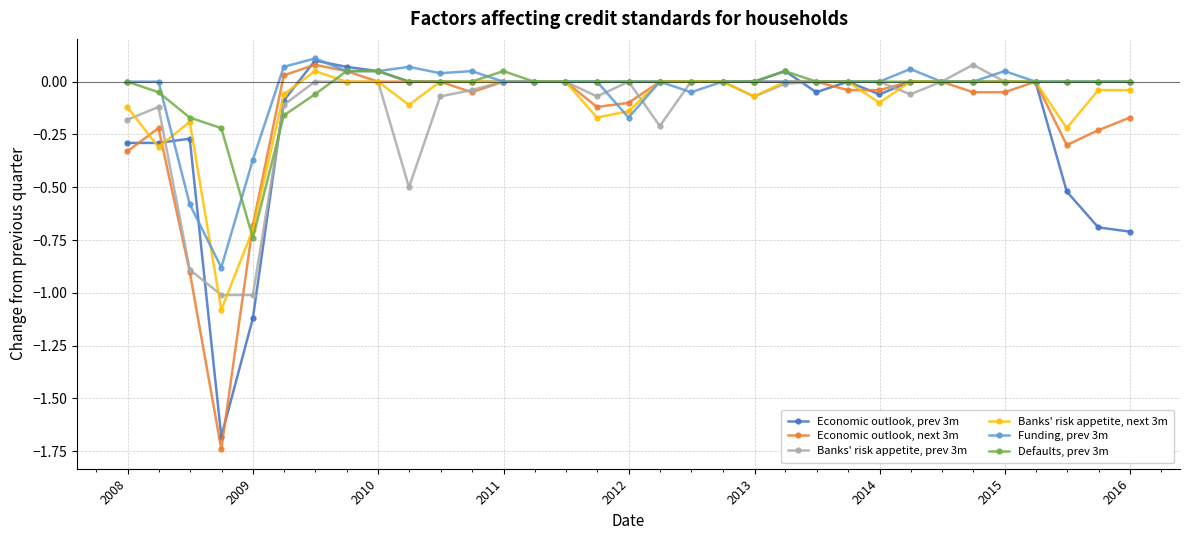

What is the value of the Banks' risk appetite, prev 3m point at the 4th from the left?

-1.0